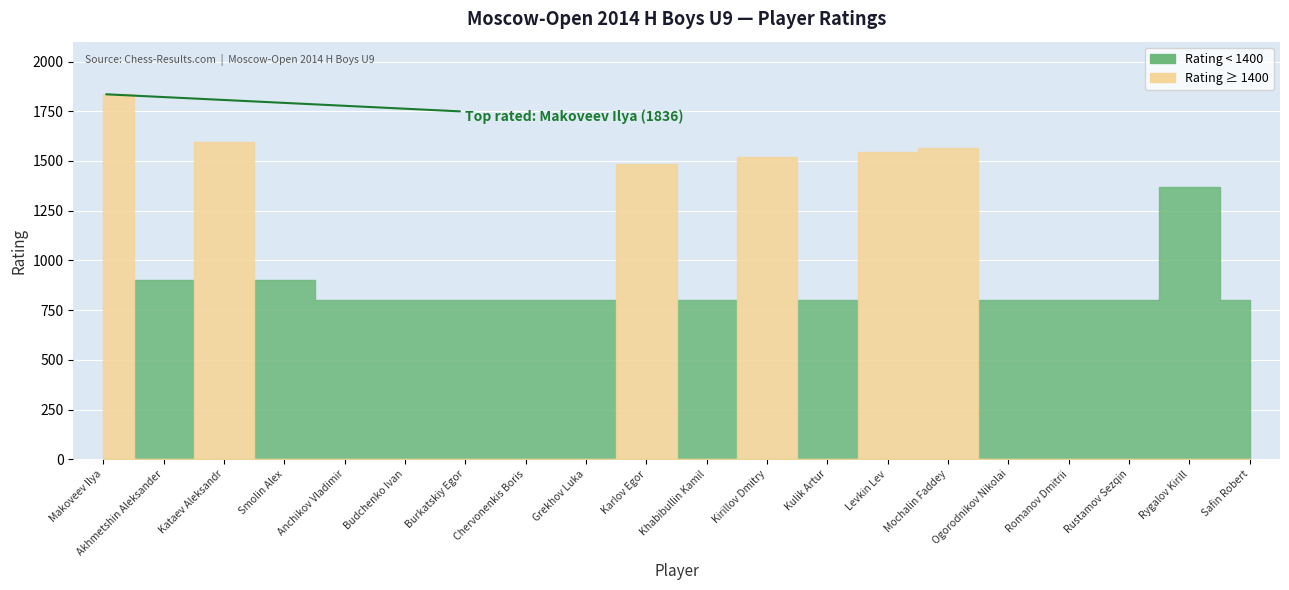

Reading right to left, transcribe all the data shown in this chart.

Safin Robert=800	Rygalov Kirill=1367	Rustamov Sezqin=800	Romanov Dmitrii=800	Ogorodnikov Nikolai=800	Mochalin Faddey=1565	Levkin Lev=1543	Kulik Artur=800	Kirillov Dmitry=1522	Khabibullin Kamil=800	Karlov Egor=1485	Grekhov Luka=800	Chervonenkis Boris=800	Burkatskiy Egor=800	Budchenko Ivan=800	Anchikov Vladimir=800	Smolin Alex=900	Kataev Aleksandr=1597	Akhmetshin Aleksander=900	Makoveev Ilya=1836